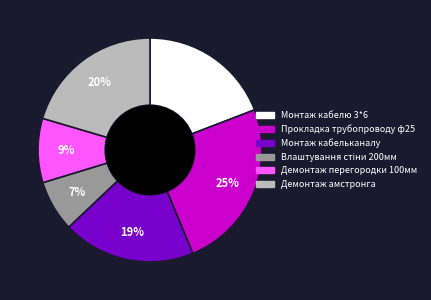

Is there any slice that represents more than half of the pie?

No